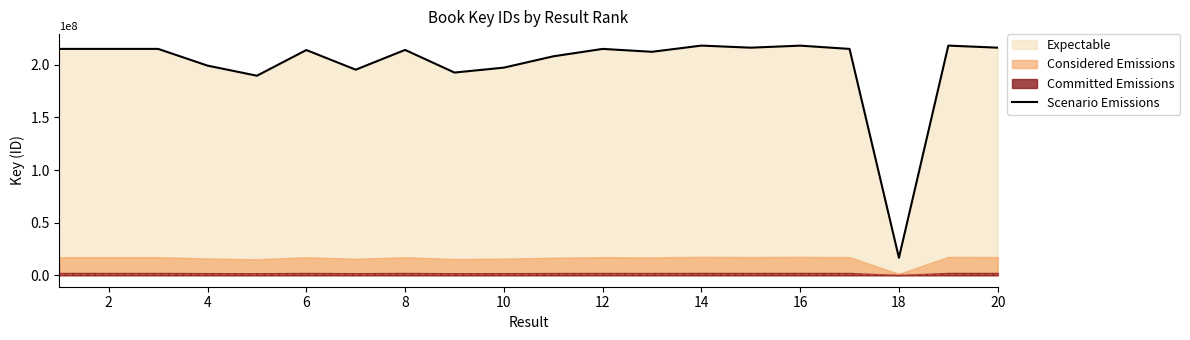

What is the highest value of the Scenario Emissions series?

218335874